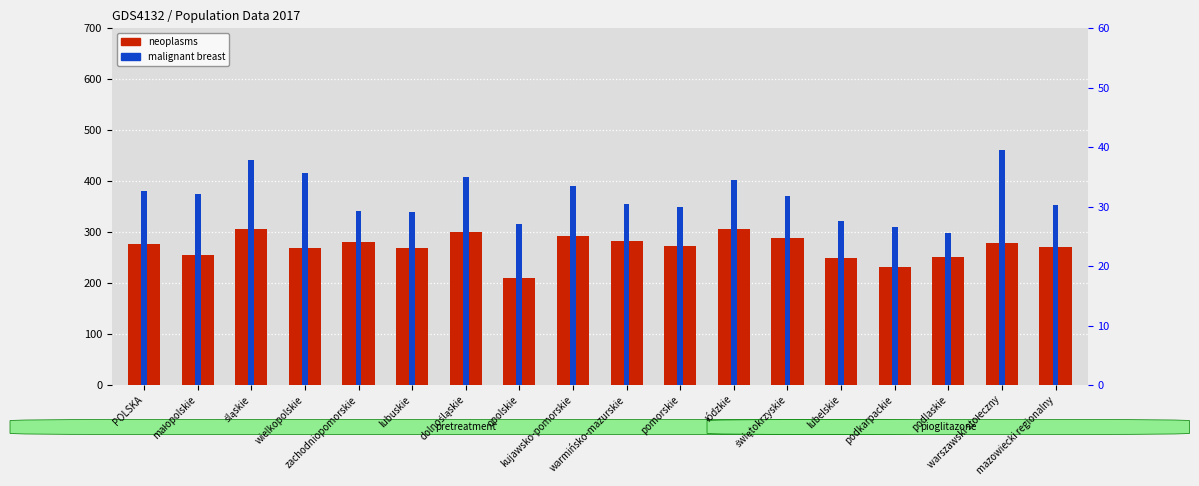

What position from the right is lubuskie?

13